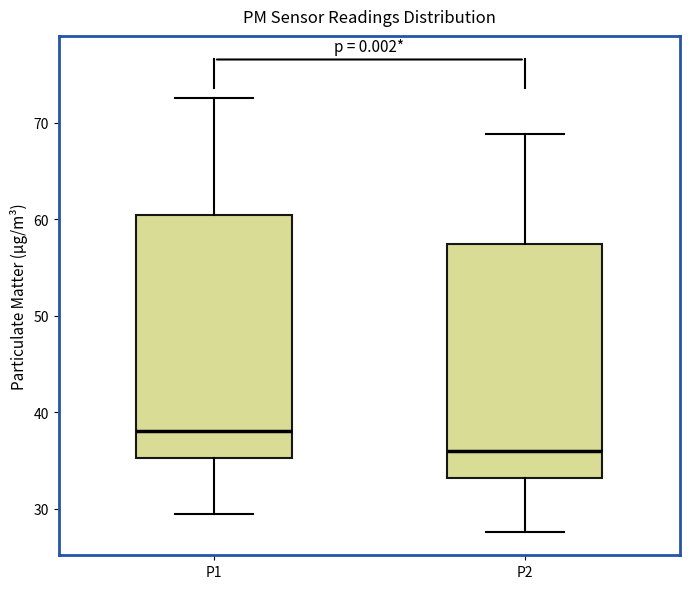

Where does the upper whisker of the box for P2 end on the y-axis? The values are not printed on the chart, so give them approximately, as read against the axis.

69